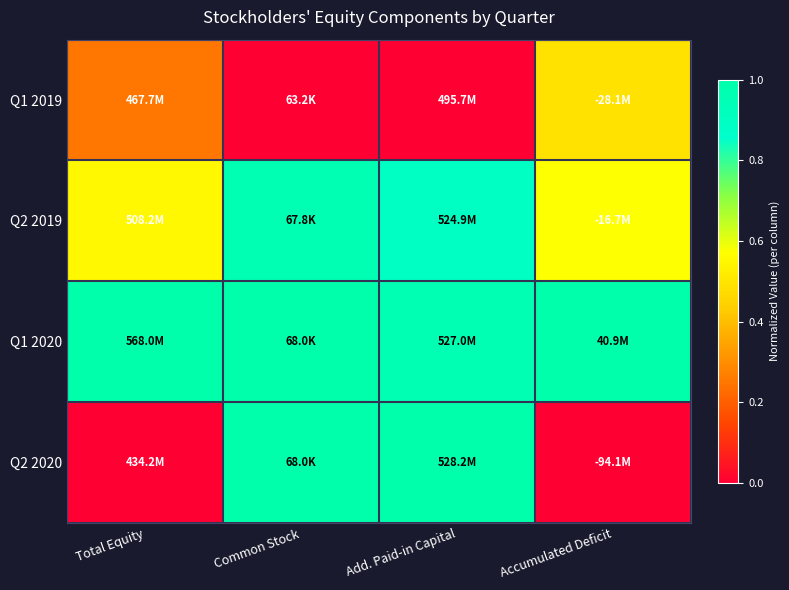

What is the total value across all series at Total Equity?

1.8